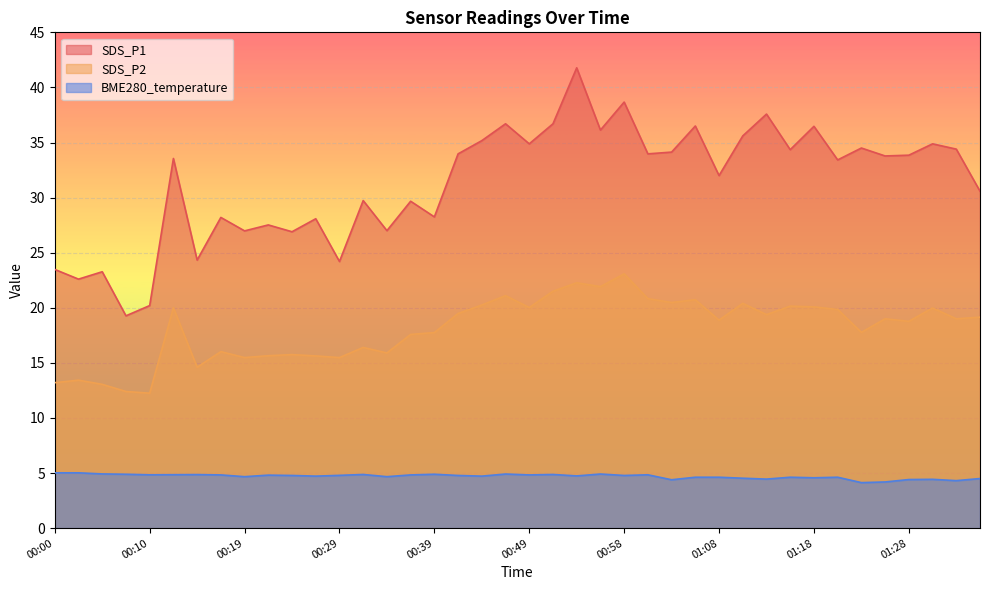

What is the difference between the SDS_P1 values at 01:01 and 00:36?

4.3